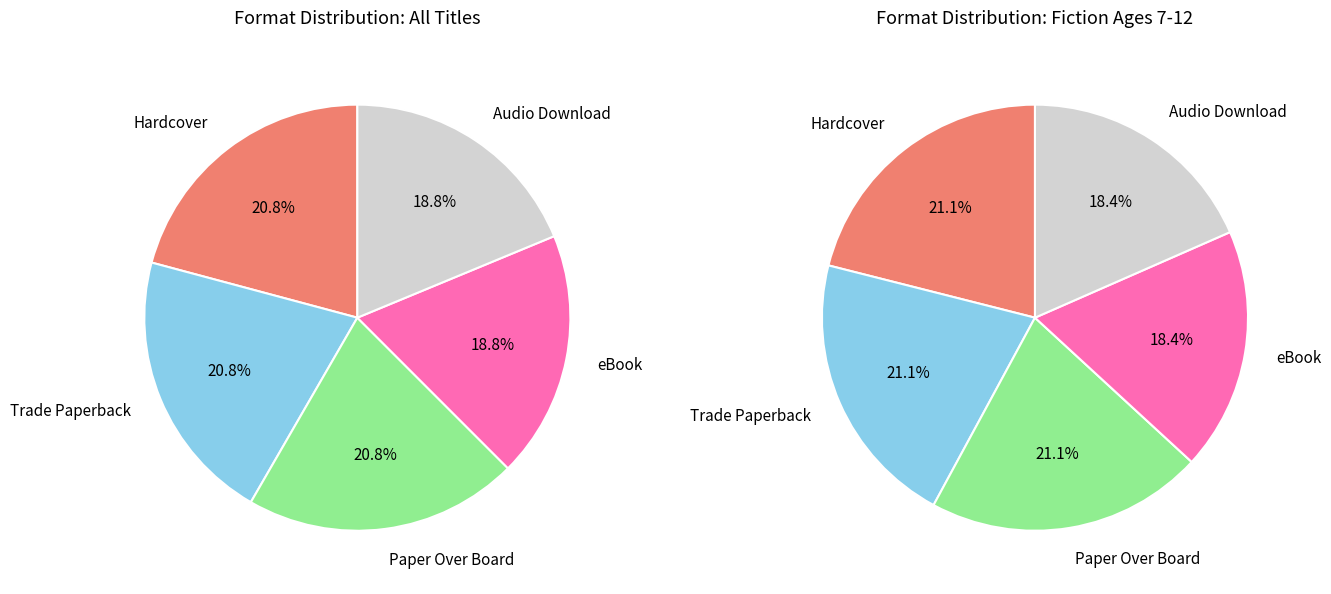

Approximately how many times larger is the value at Paper Over Board compared to eBook?

1.1